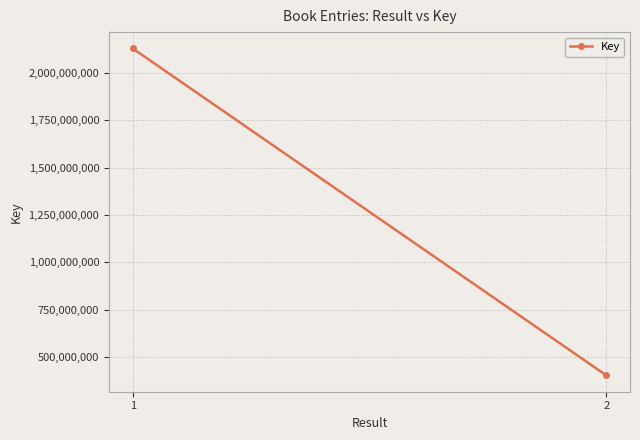

The chart shows a value of 2129661606 at 1. True or false?

True